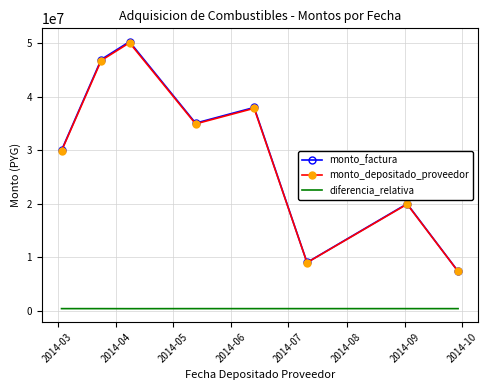

Which series has the largest range (max minus min)?

monto_factura